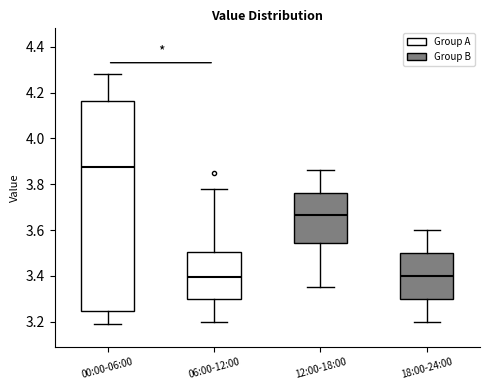

Where does the lower whisker of the box for 18:00-24:00 end on the y-axis? The values are not printed on the chart, so give them approximately, as read against the axis.

3.20